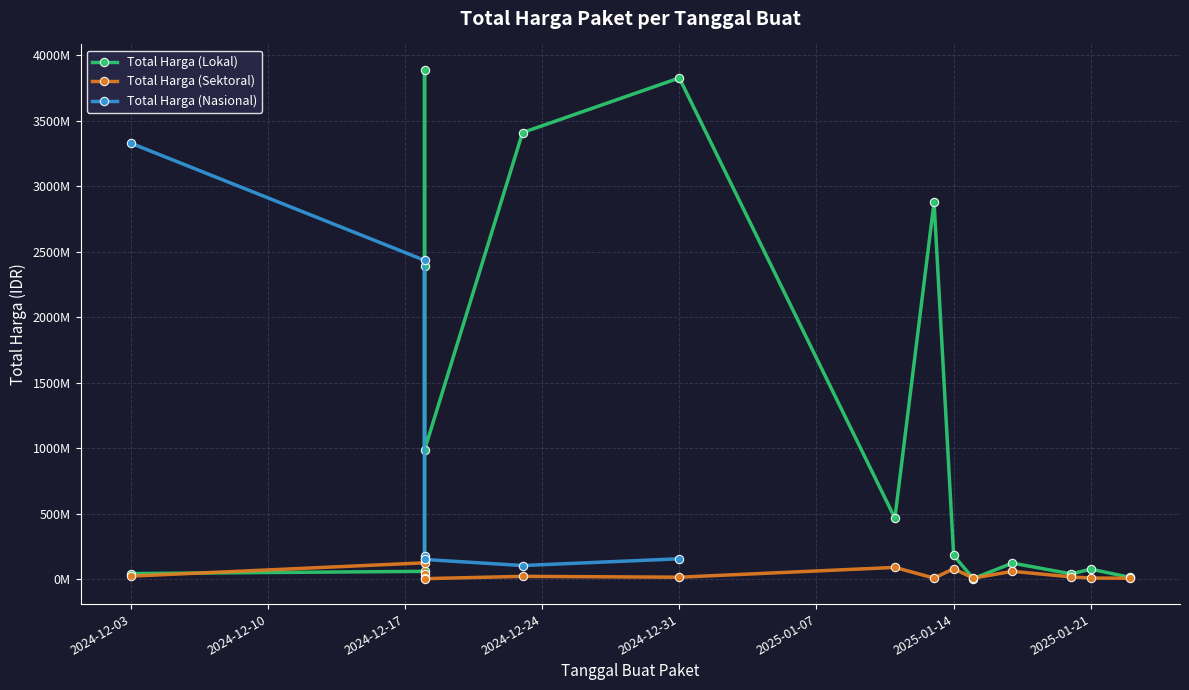

Which series has the largest total across all categories?

Total Harga (Lokal)